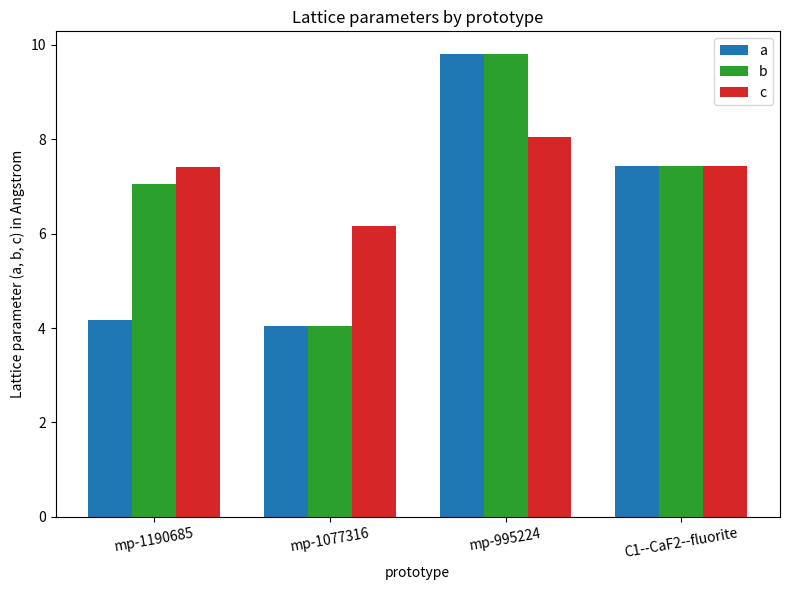

What are all the series names shown in the legend?

a, b, c